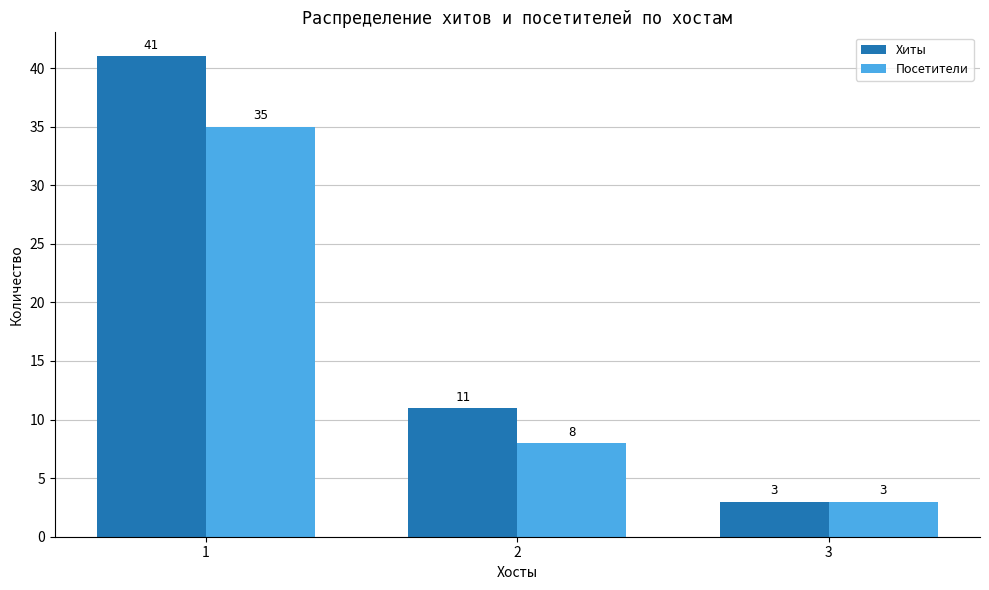

Where does the Хиты series first go above 11?

1